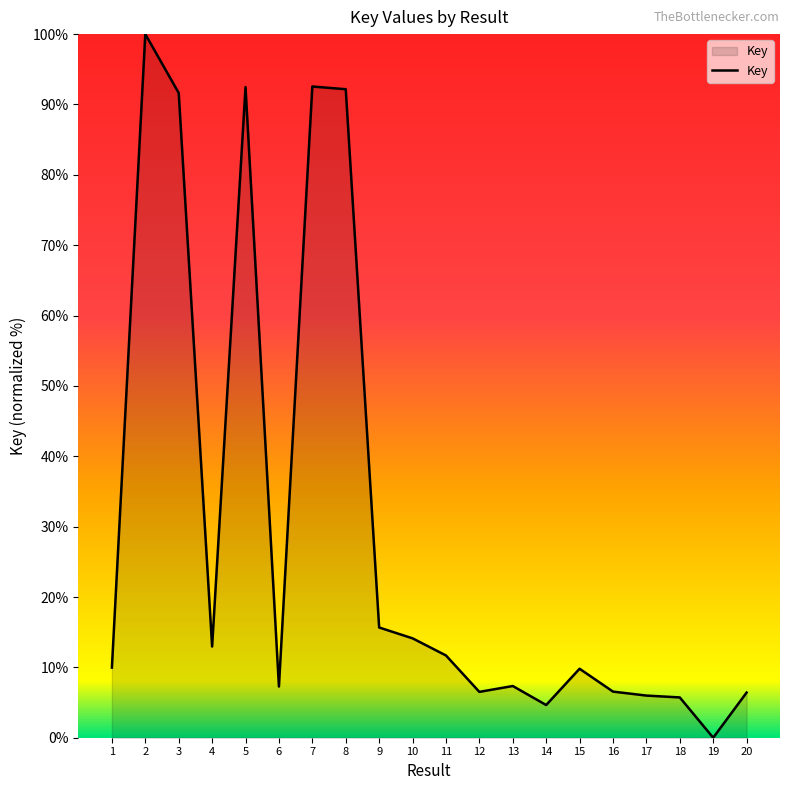

True or false: there are more than 2 points higher than both neighbors.

True